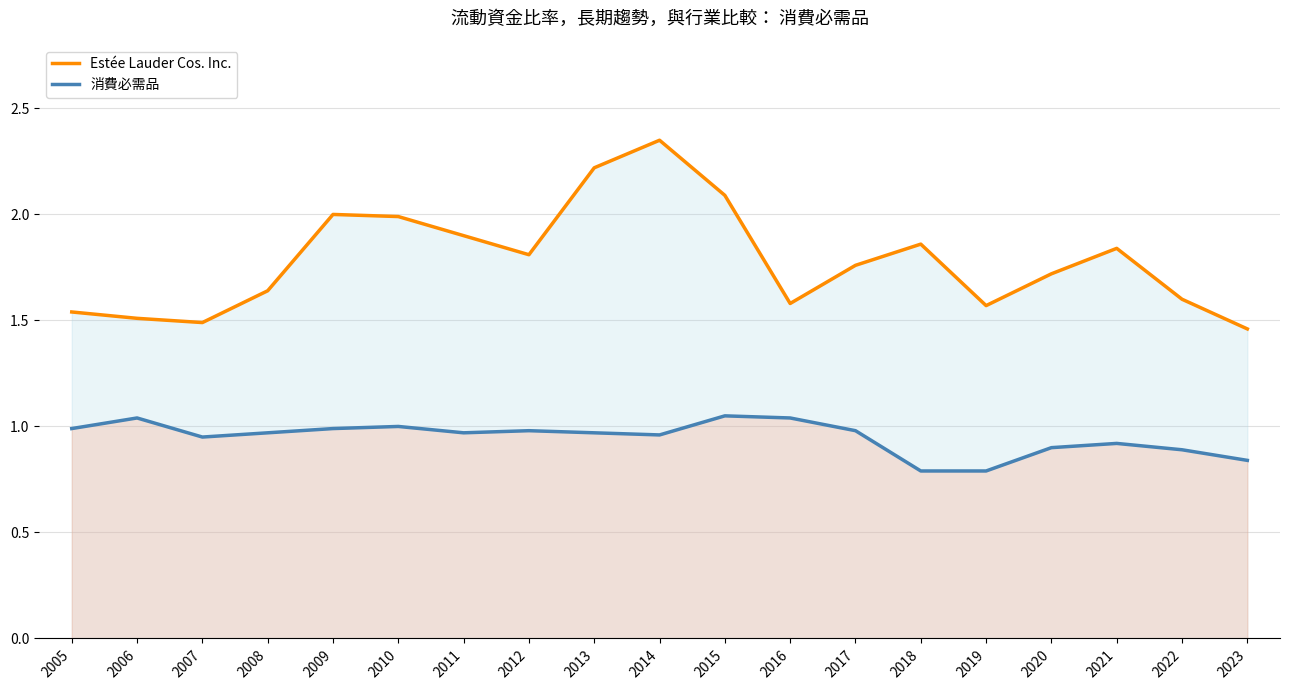

At 2015, list the series in order from smallest to largest.

消費必需品, Estée Lauder Cos. Inc.